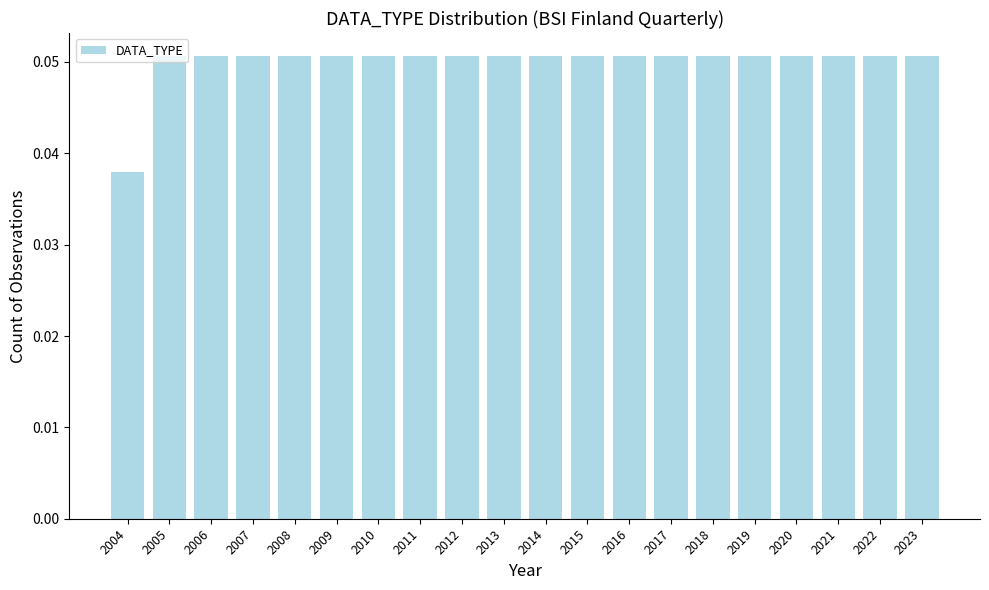

Where is the data nearest to the value 0?

2004